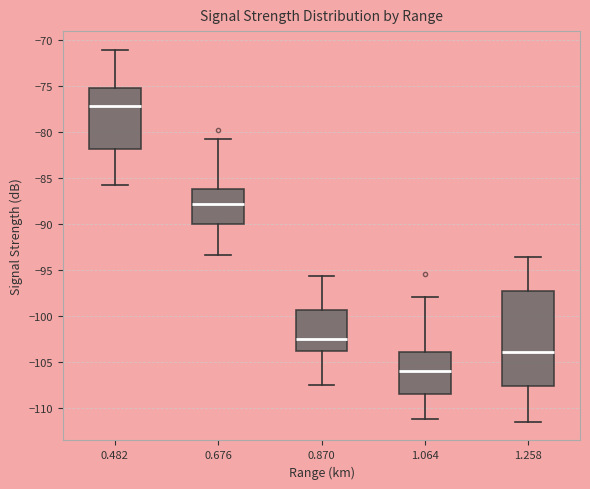

Comparing the boxes themselves (not the whiskers), which one is the tallest?

1.258